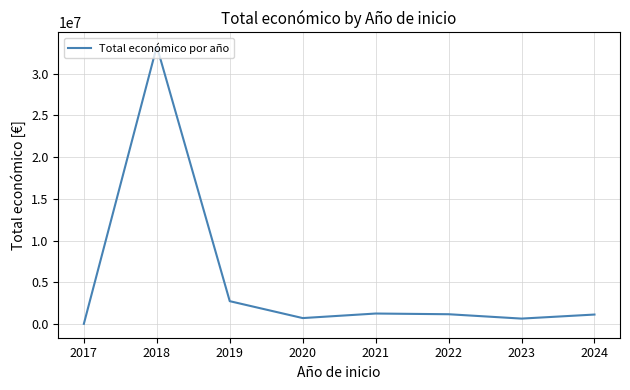

Which label corresponds to the smallest value in the chart?

2017